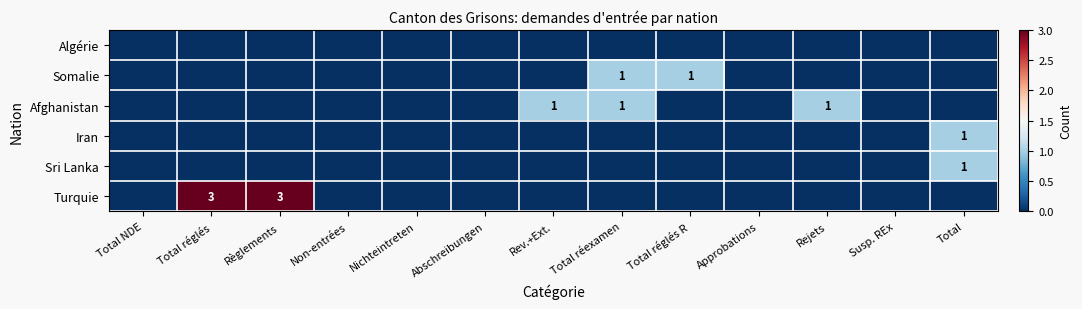

Is it true that Turquie equals 3 at Total réglés?

True